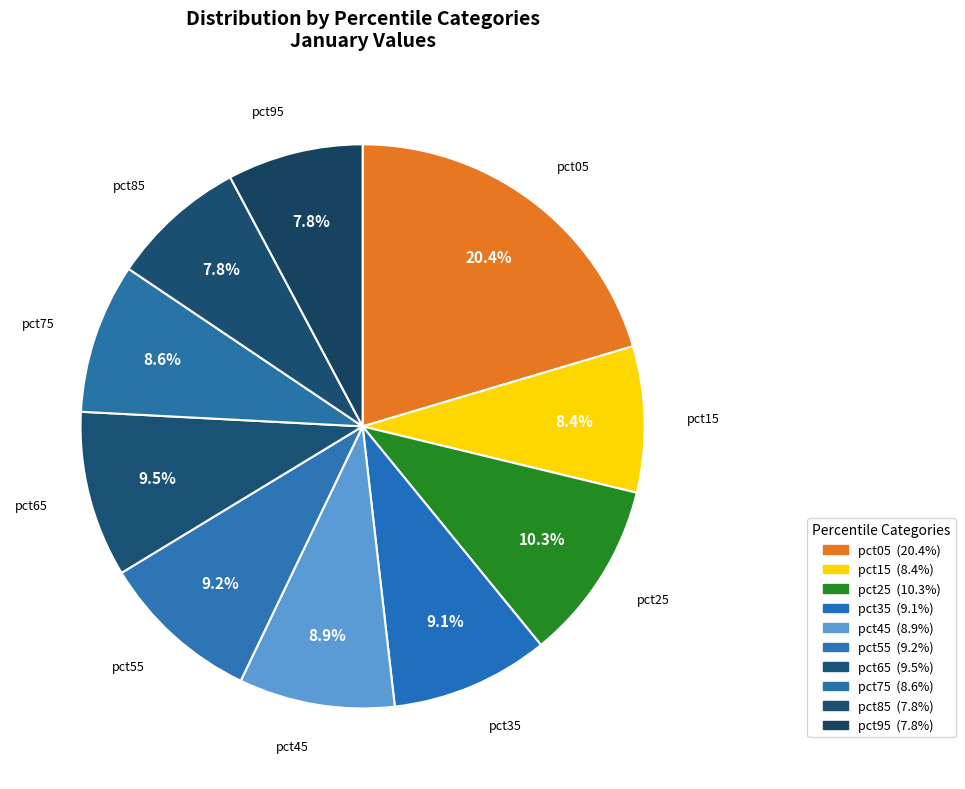

Rank the categories by value from lowest to highest.

pct95, pct85, pct15, pct75, pct45, pct35, pct55, pct65, pct25, pct05